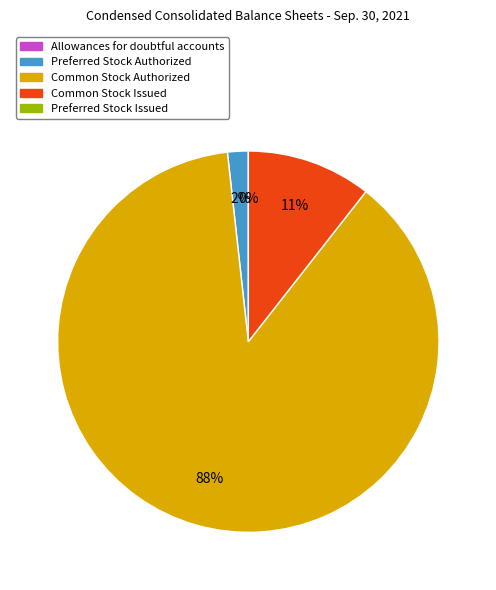

Is there any slice that represents more than half of the pie?

Yes